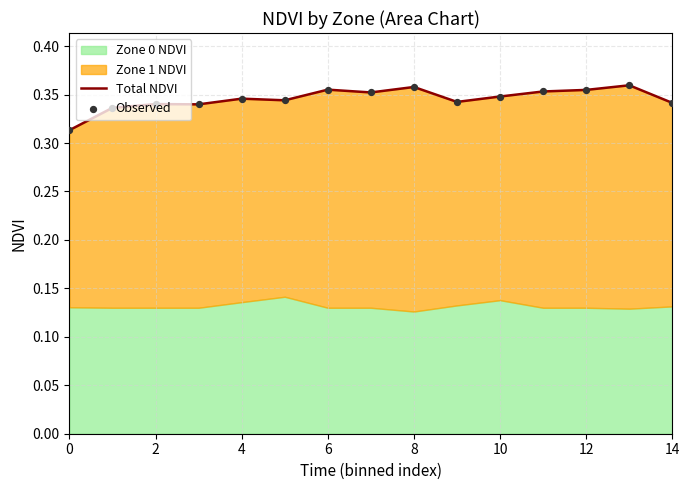

What is the total value across all series at 2?

0.7